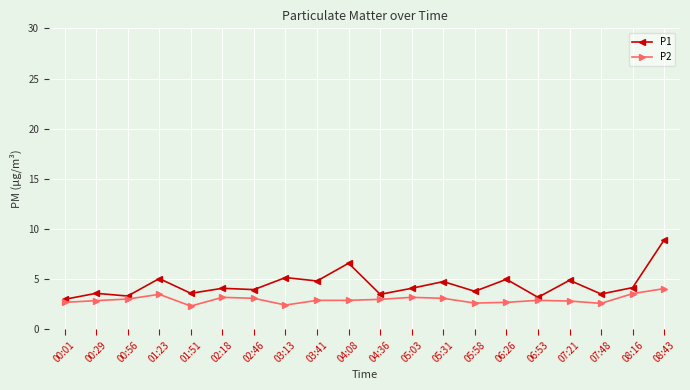

At 06:53, list the series in order from smallest to largest.

P2, P1